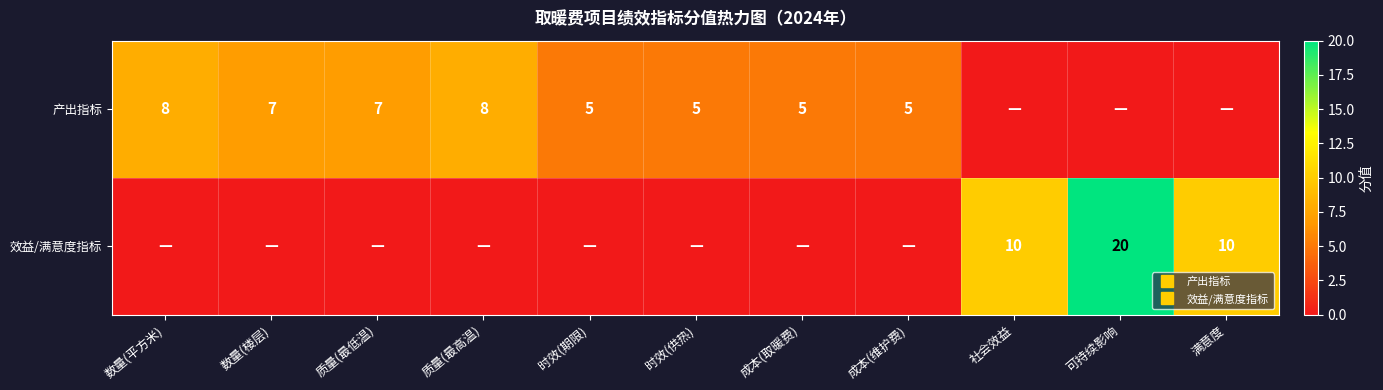

Which category has the lowest value in the 产出指标 series?

社会效益